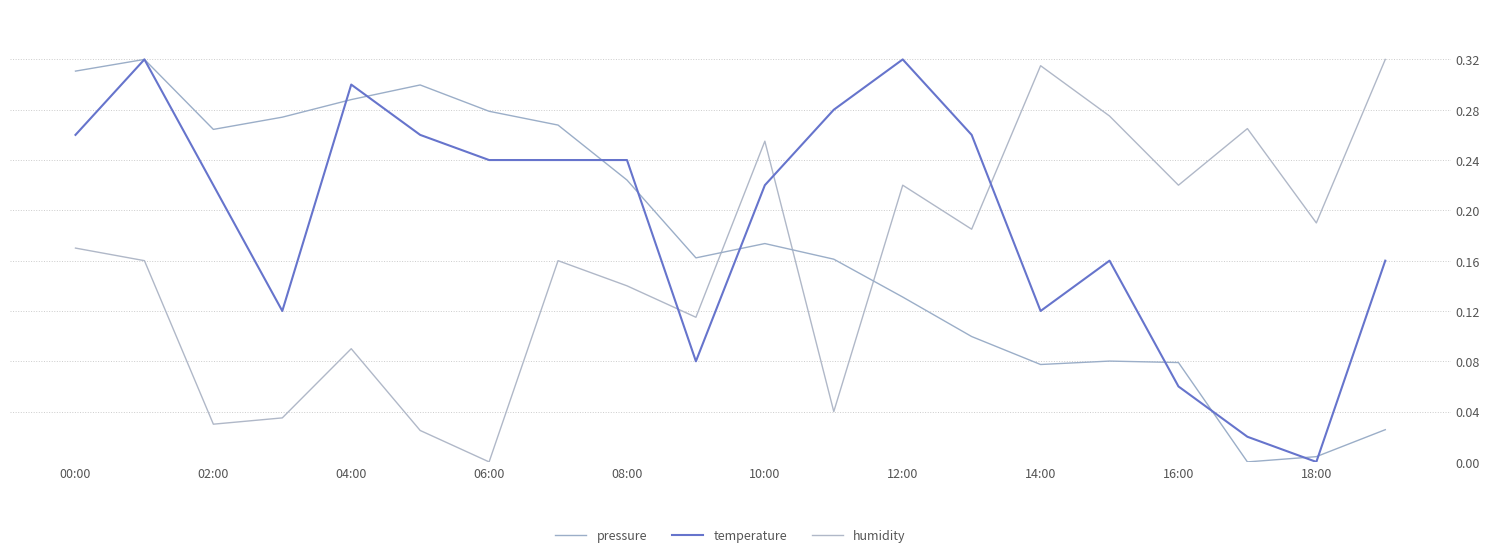

Which series ends up on top after the final intersection of humidity and pressure?

humidity